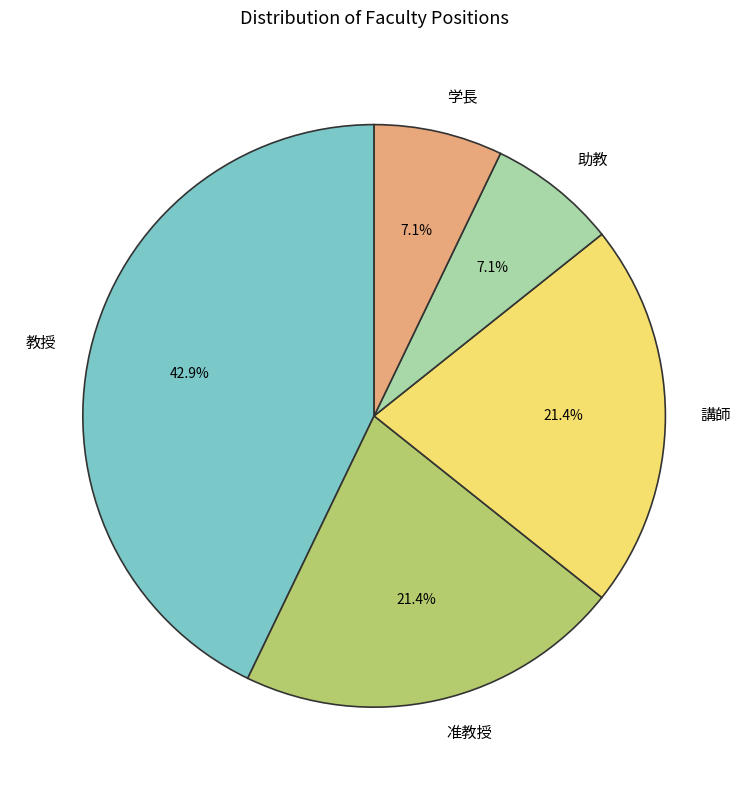

What is the largest slice in the pie chart?

教授